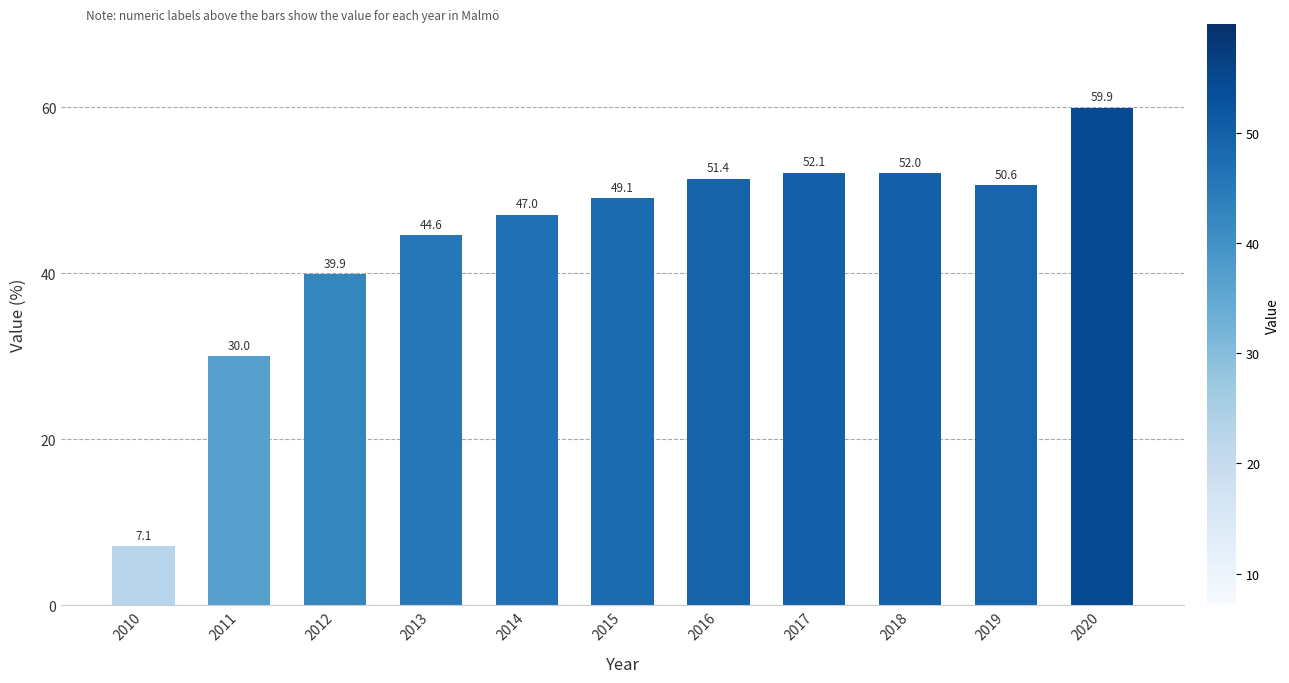

Where is the data nearest to the value 33?

2011